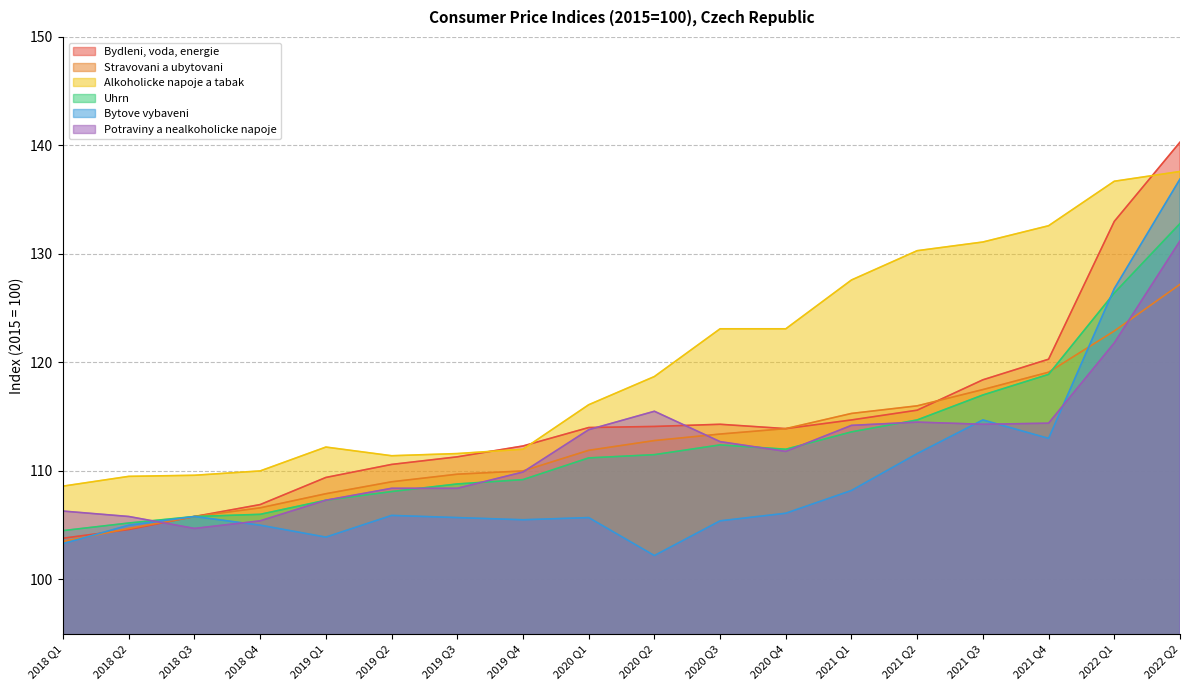

What is the total value across all series at 2018 Q4?

639.9